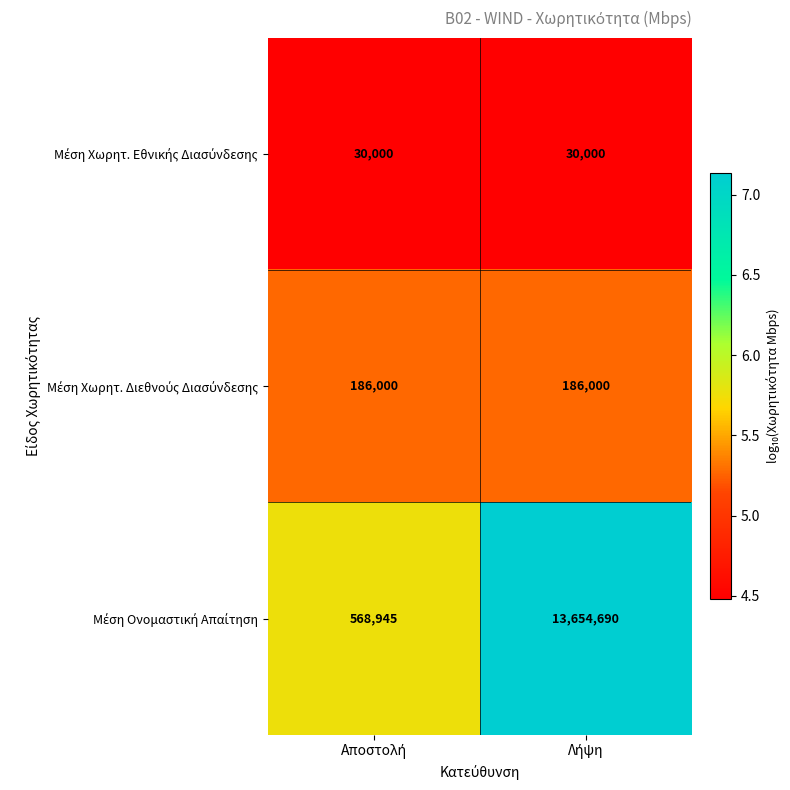

What is the minimum value shown in the chart?

30000